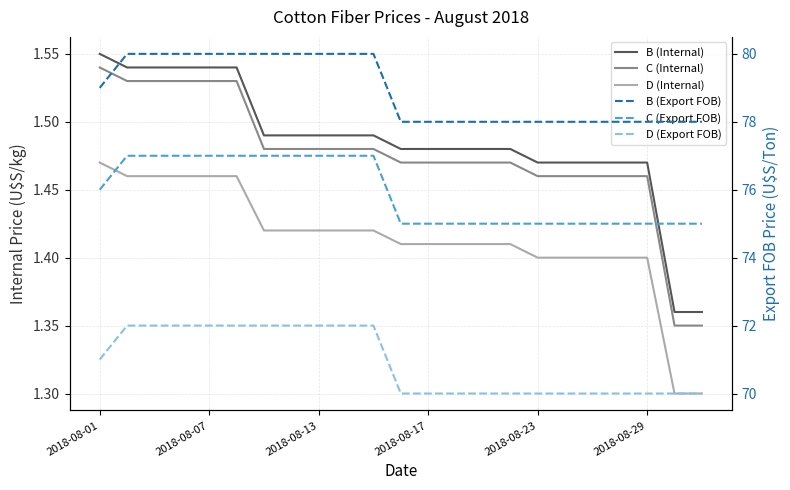

How many lines are shown in the chart?

6